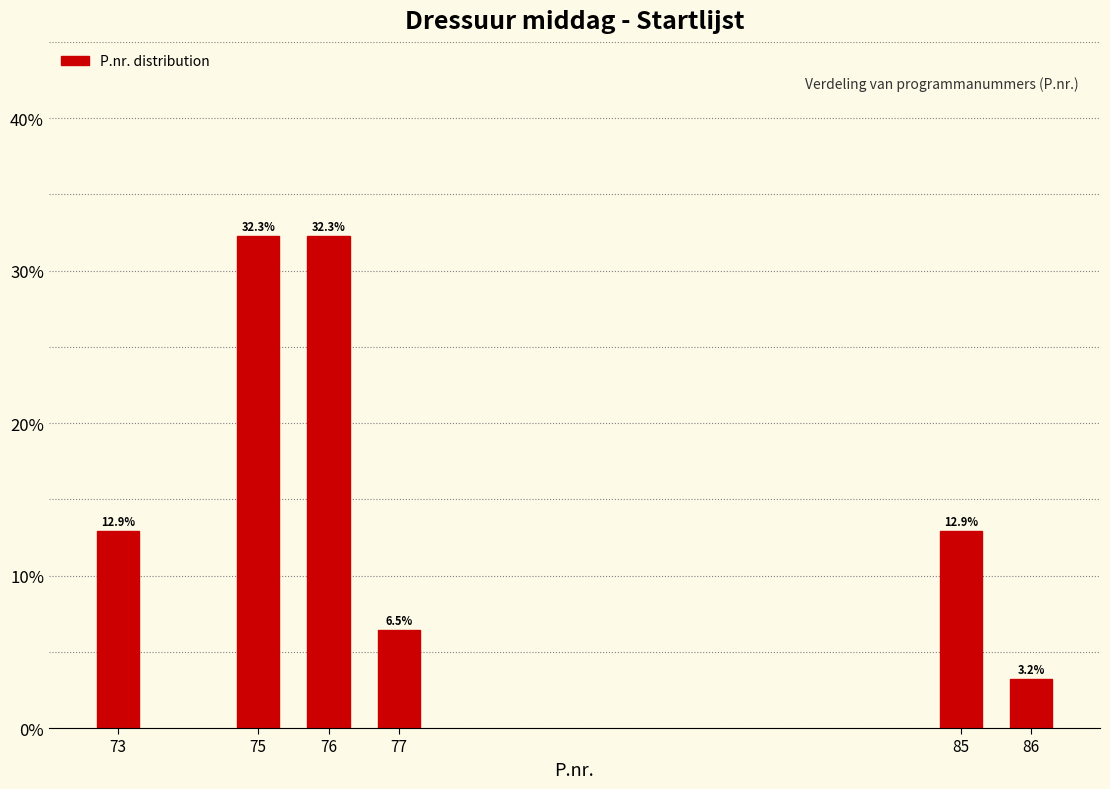

Reading right to left, list all the values displayed in this chart.

86=3.2	85=12.9	77=6.5	76=32.3	75=32.3	73=12.9